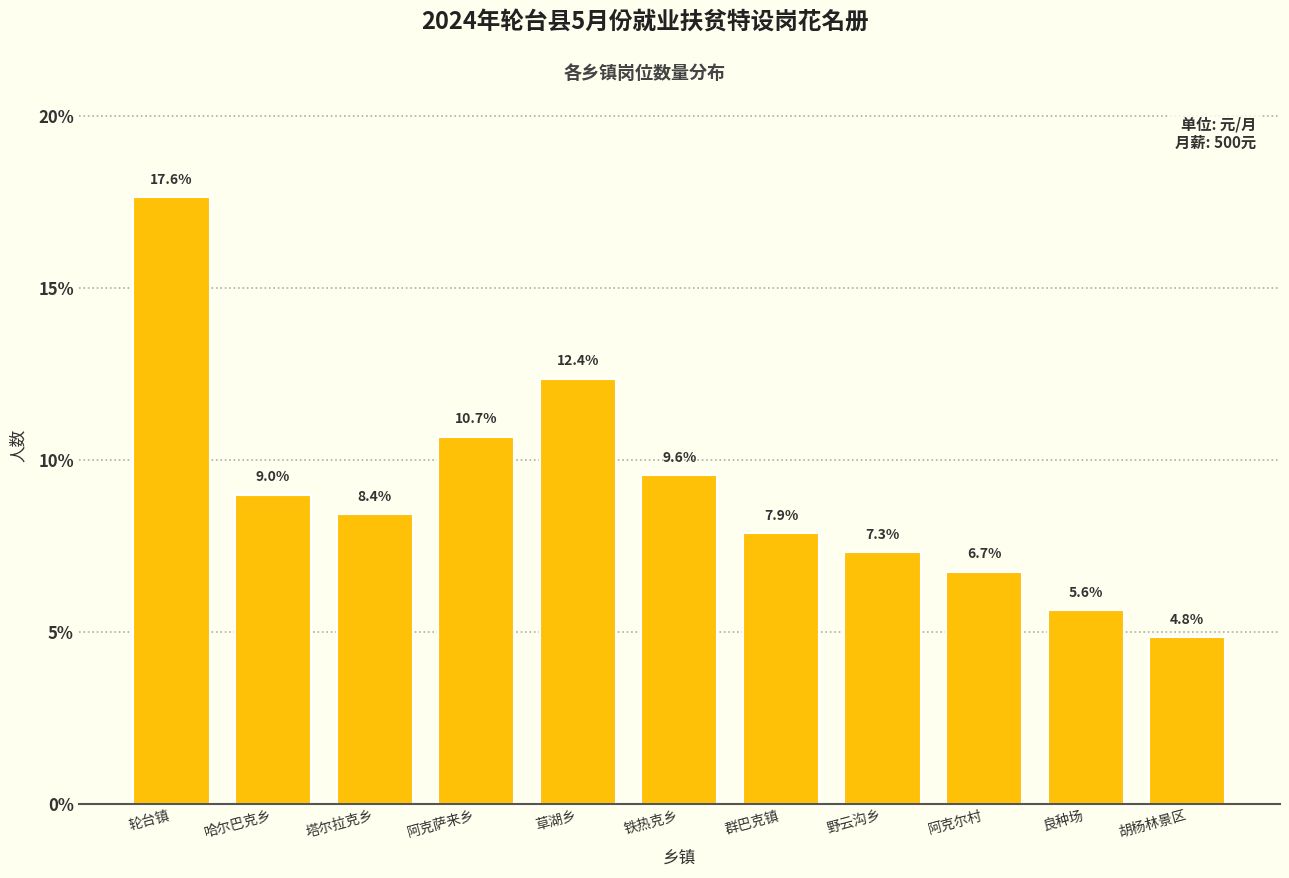

Reading left to right, what are all the values shown in this chart?

17.6	9.0	8.4	10.7	12.4	9.6	7.9	7.3	6.7	5.6	4.8